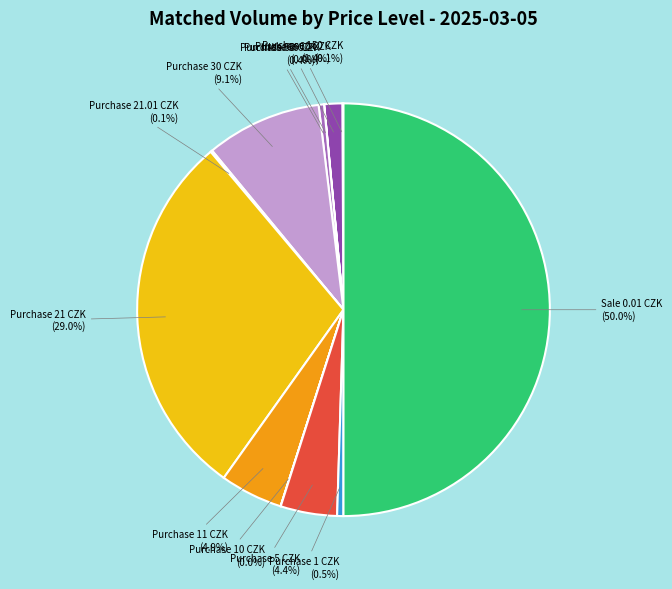

What is the ratio of the value at Purchase 11 CZK to the value at Purchase 60 CZK?

3.5